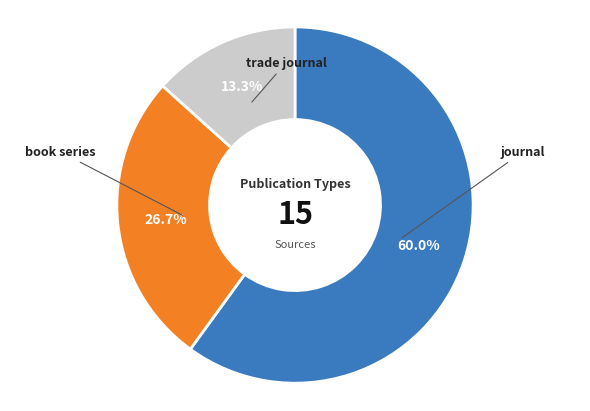

What percentage is the trade journal slice, to the nearest percent?

13%